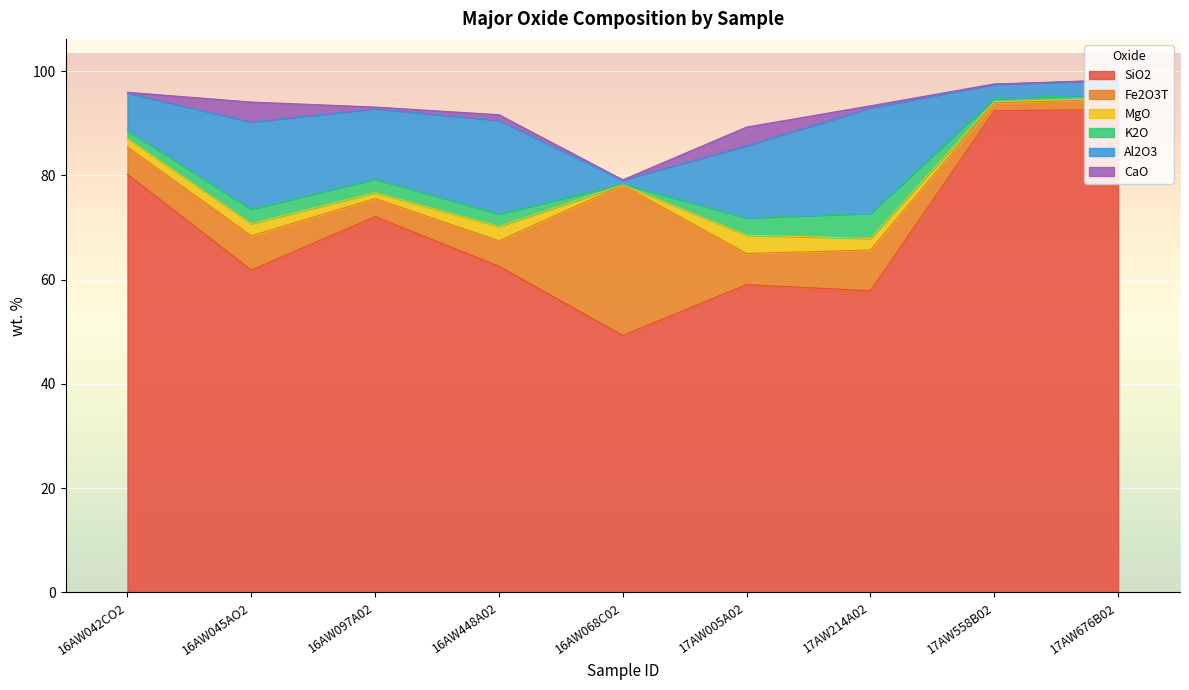

True or false: Fe2O3T has a value of 2.0 at 17AW676B02.

True